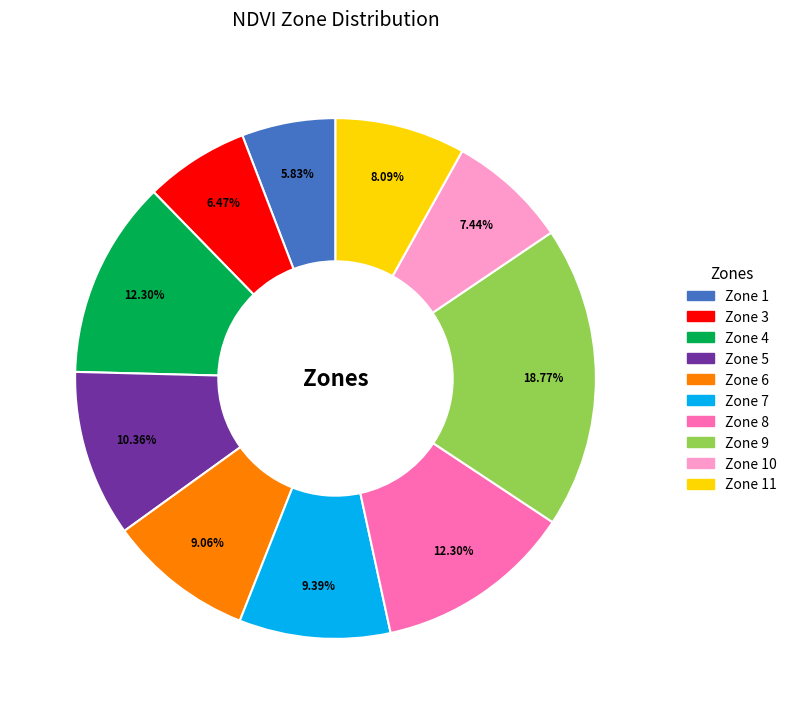

Is there any slice that represents more than half of the pie?

No